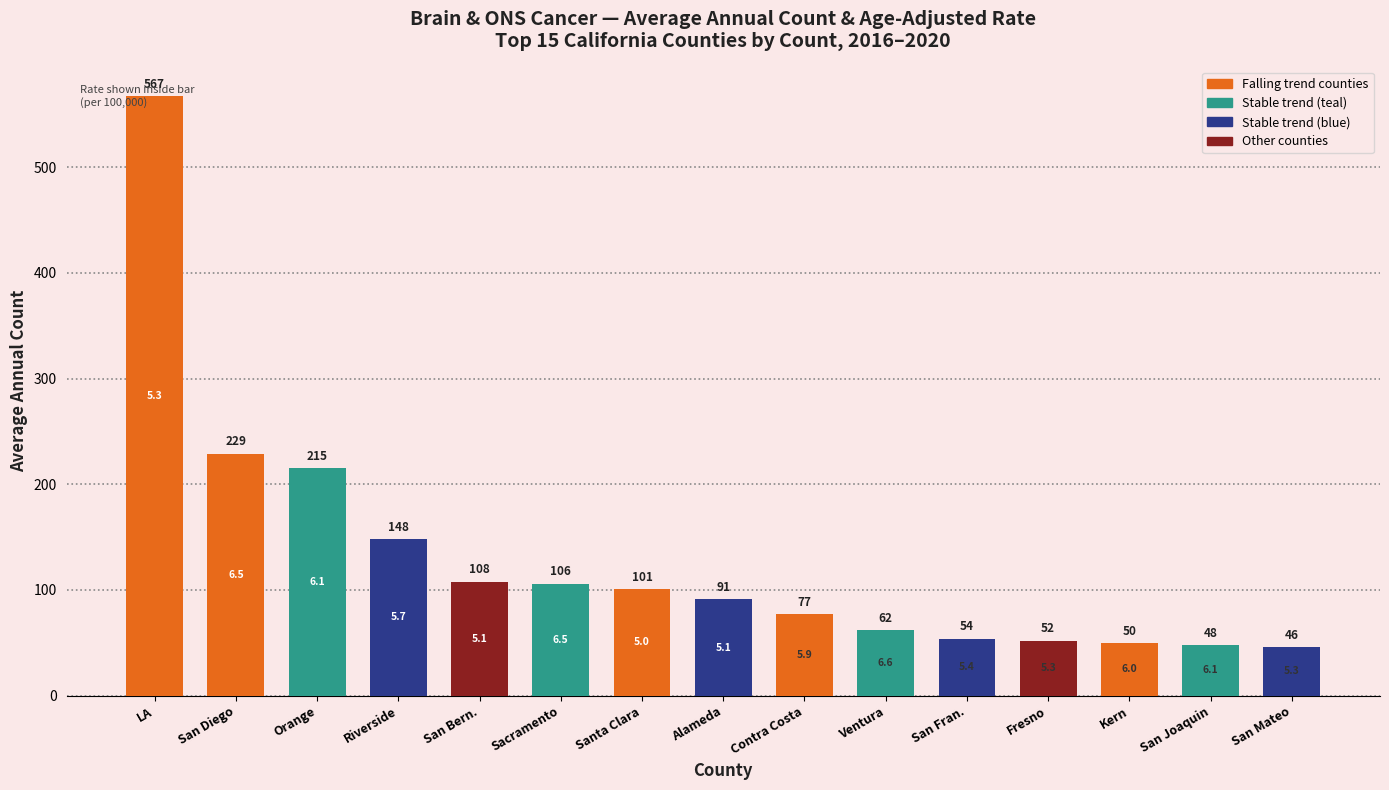

The chart shows a value of 77 at Contra Costa. True or false?

True